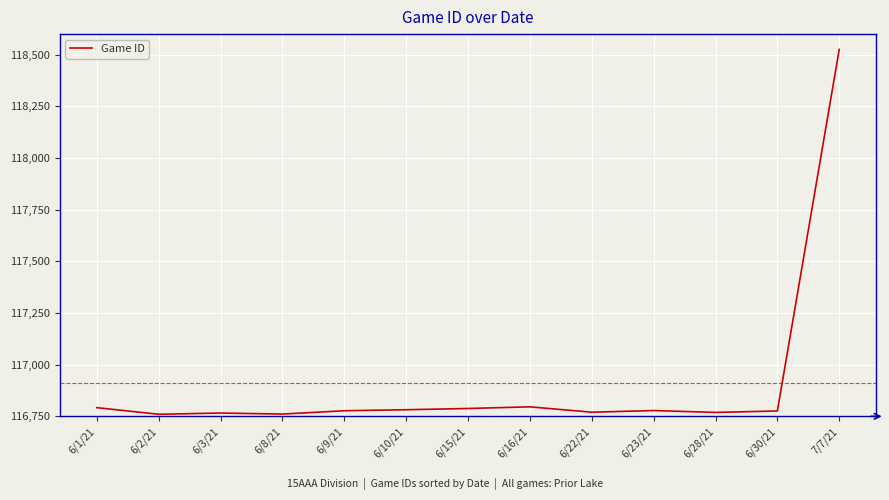

True or false: there are more than 1 points higher than both neighbors.

True